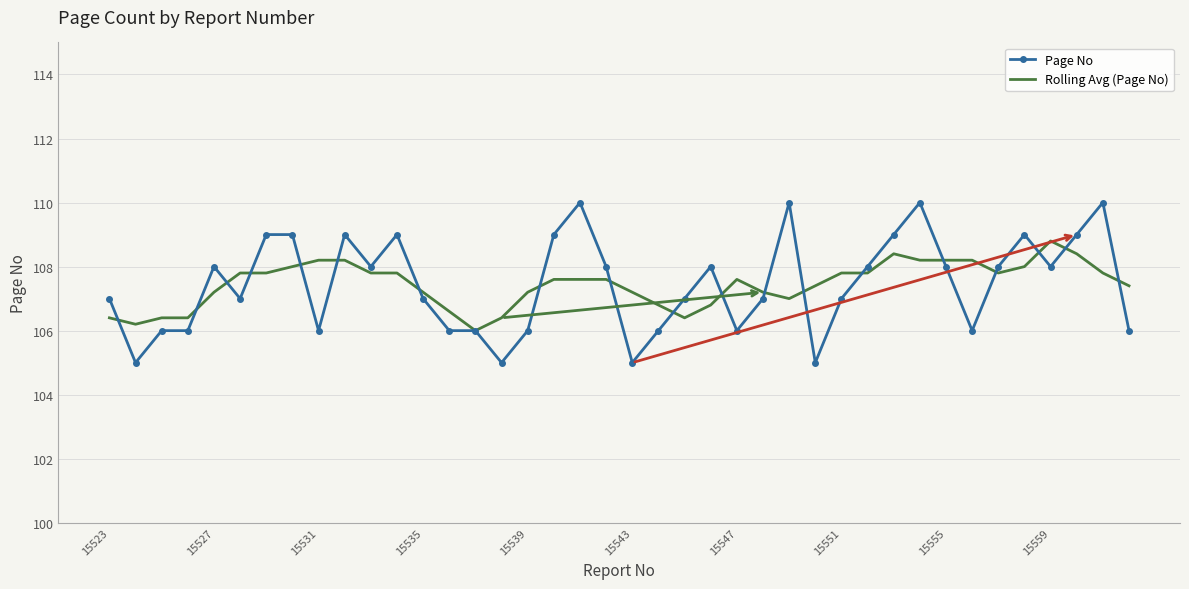

Rank the series by their maximum value, from highest to lowest.

Page No, Rolling Avg (Page No)